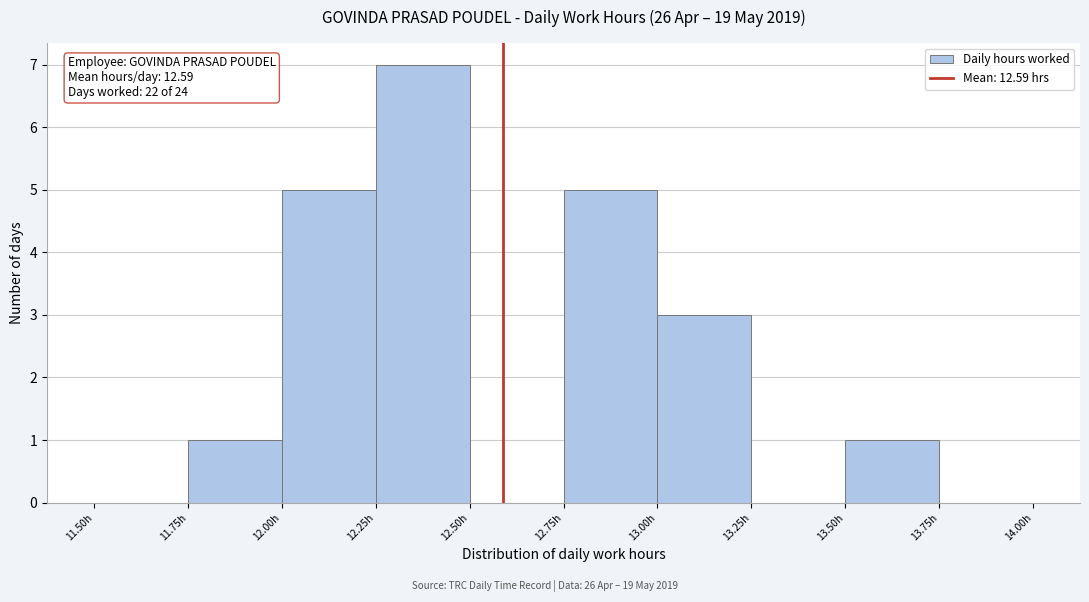

Over which range of the x-axis is the bar tallest?

12.25 to 12.50